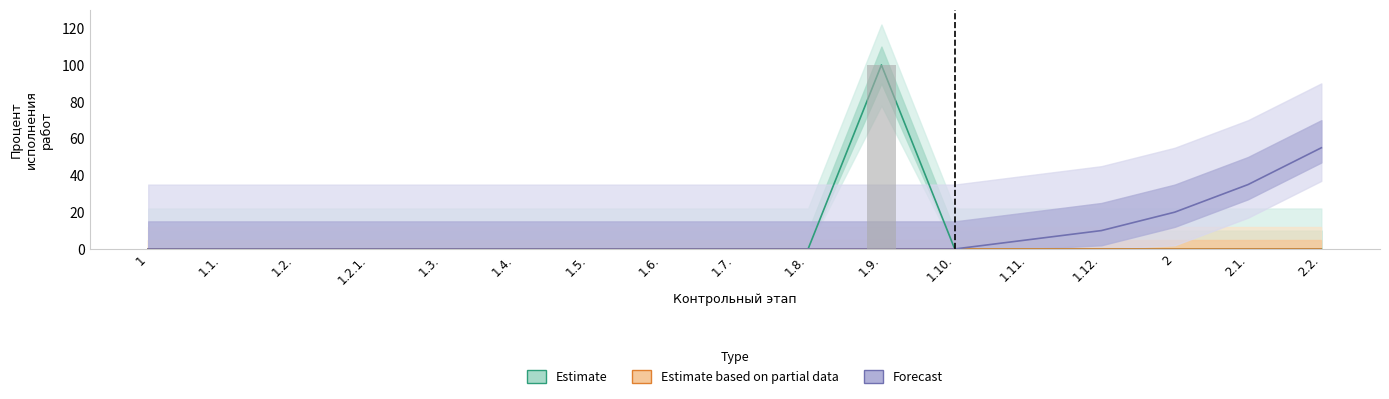

What are all the series names shown in the legend?

Estimate, Estimate based on partial data, Forecast